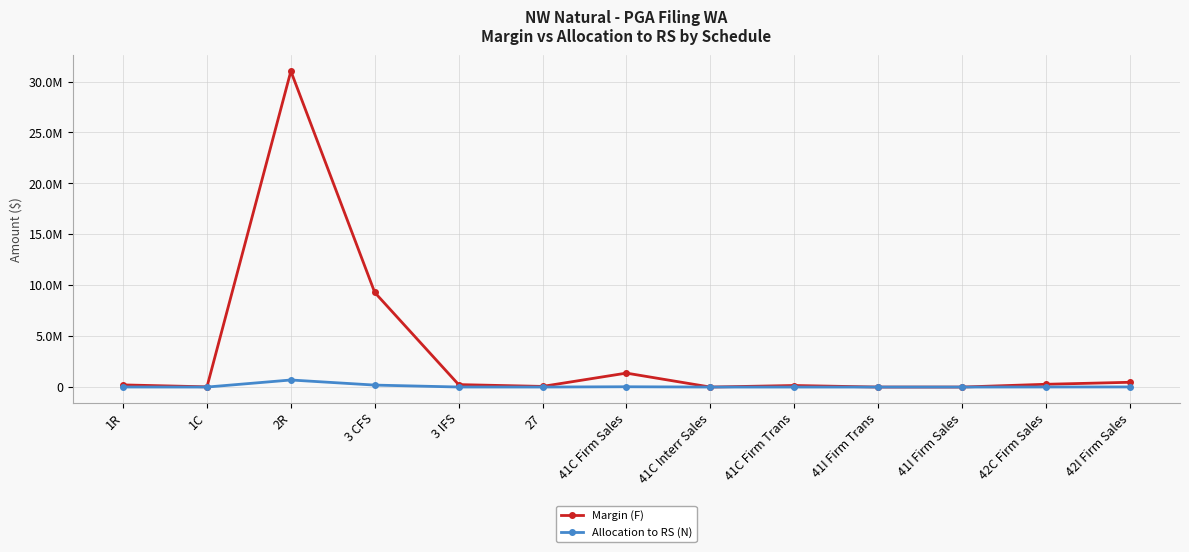

The value of Margin (F) at 41C Firm Trans is 58078. True or false?

False